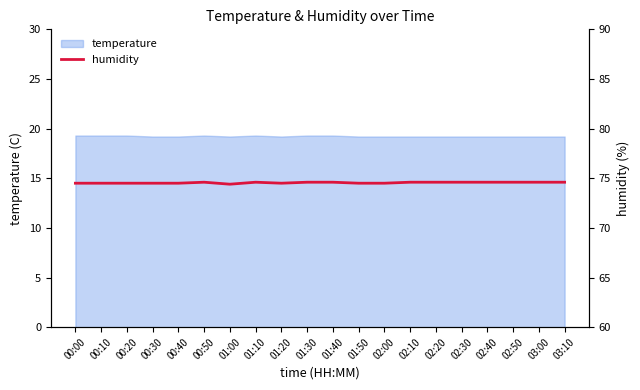

What is the difference between the maximum and minimum values?

0.2